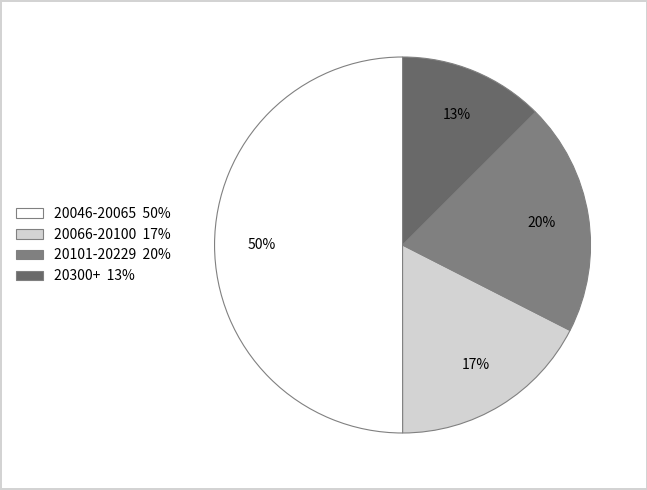

Which slice is the smallest?

20300+ 13%